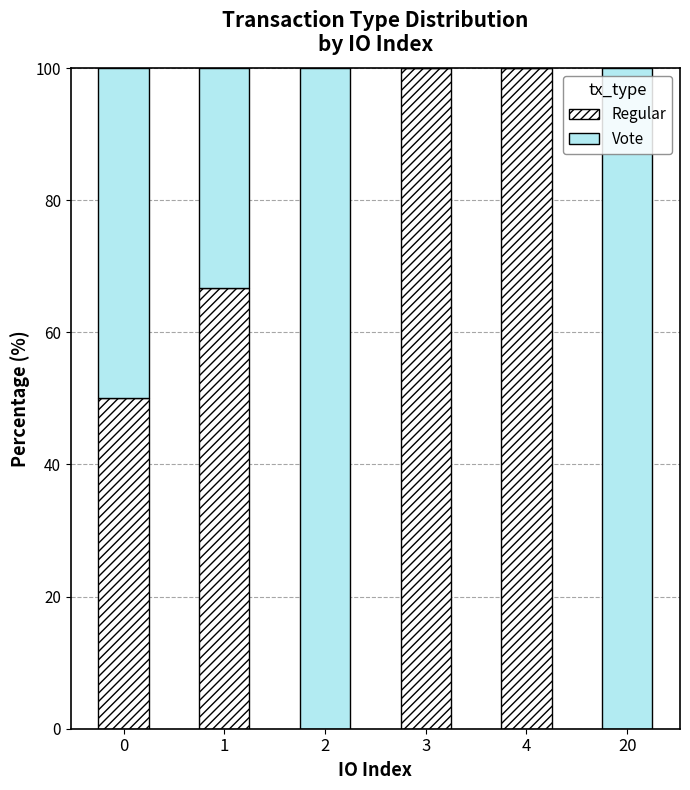

What is the total value across all series at 4?

100.0